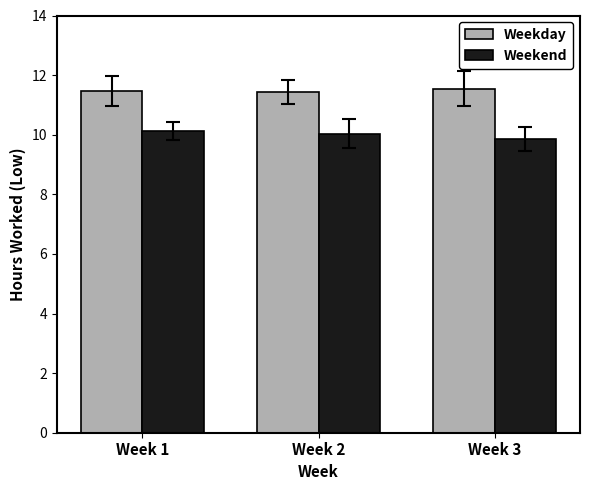

True or false: Weekend has a value of 17.1 at Week 3.

False